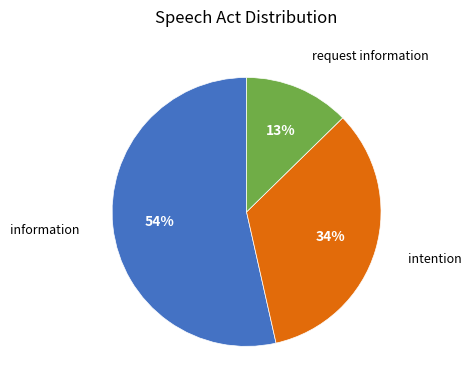

To the nearest percent, what is the difference between the largest and smallest slice percentages?

41%